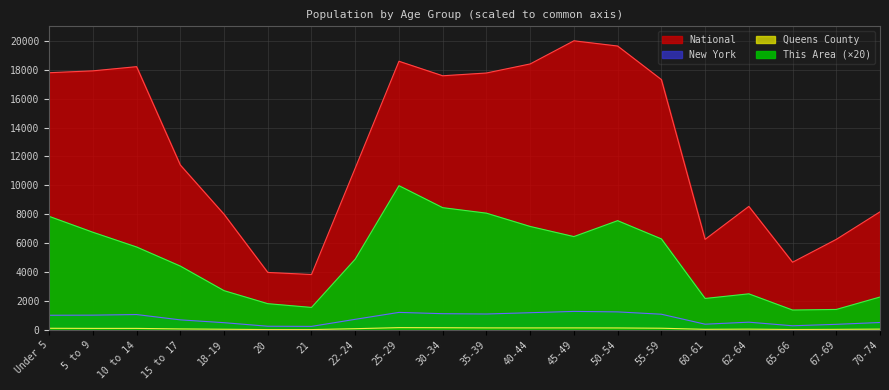

Reading left to right, extract all data points from this chart.

This Area: Under 5=7860.0	5 to 9=6760.0	10 to 14=5740.0	15 to 17=4420.0	18-19=2720.0	20=1820.0	21=1560.0	22-24=4900.0	25-29=9980.0	30-34=8460.0	35-39=8080.0	40-44=7160.0	45-49=6460.0	50-54=7560.0	55-59=6300.0	60-61=2180.0	62-64=2500.0	65-66=1380.0	67-69=1420.0	70-74=2280.0
Queens County: Under 5=116.7	5 to 9=109.0	10 to 14=108.7	15 to 17=72.5	18-19=50.1	20=26.9	21=26.6	22-24=88.3	25-29=162.9	30-34=156.1	35-39=144.8	40-44=142.6	45-49=144.3	50-54=140.1	55-59=120.8	60-61=44.6	62-64=58.0	65-66=31.5	67-69=42.5	70-74=58.8
New York: Under 5=1018.0	5 to 9=1025.1	10 to 14=1067.0	15 to 17=699.0	18-19=504.3	20=258.1	21=248.0	22-24=736.5	25-29=1215.6	30-34=1126.6	35-39=1104.5	40-44=1194.2	45-49=1284.8	50-54=1250.6	55-59=1089.8	60-61=399.8	62-64=539.2	65-66=290.8	67-69=390.2	70-74=517.3
National: Under 5=17791.8	5 to 9=17921.5	10 to 14=18210.9	15 to 17=11409.1	18-19=8002.3	20=3980.1	21=3834.9	22-24=11196.3	25-29=18584.9	30-34=17581.1	35-39=17772.7	40-44=18399.2	45-49=20000.0	50-54=19638.5	55-59=17319.3	60-61=6265.2	62-64=8546.7	65-66=4685.4	67-69=6266.7	70-74=8171.5